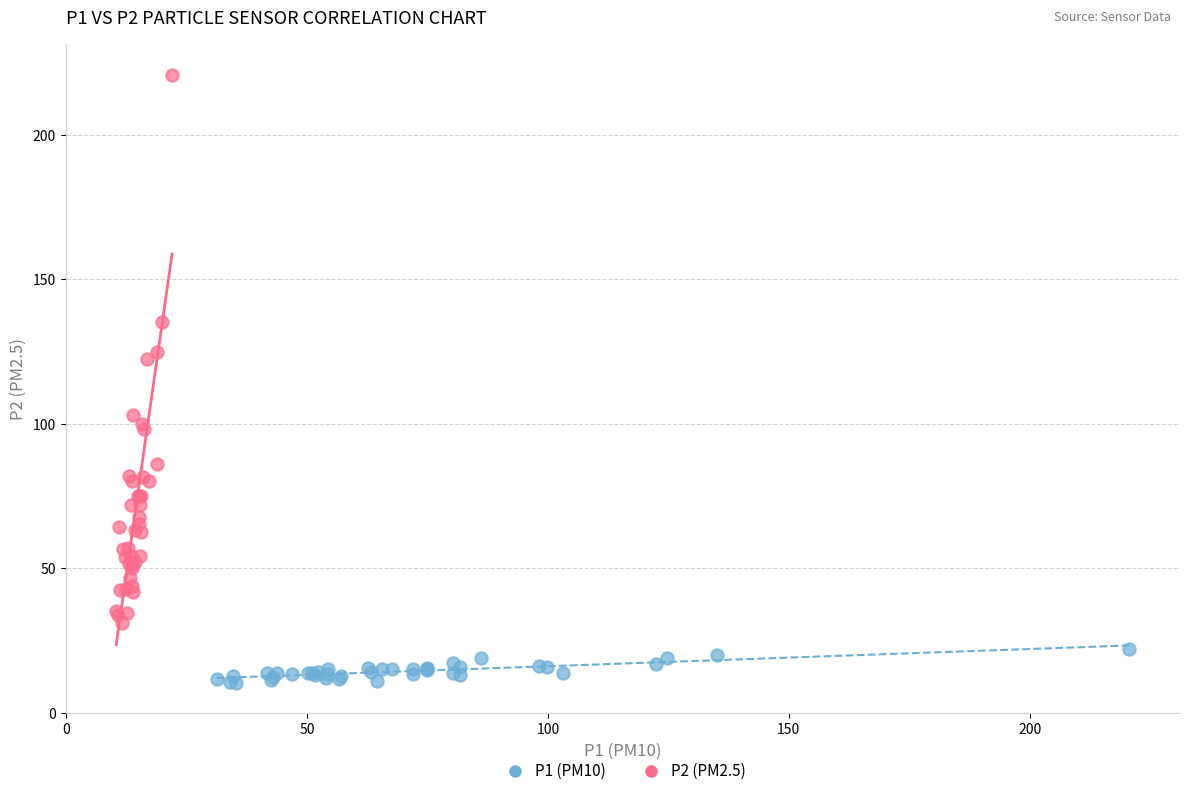

What are all the series names shown in the legend?

P1 (PM10), P2 (PM2.5)